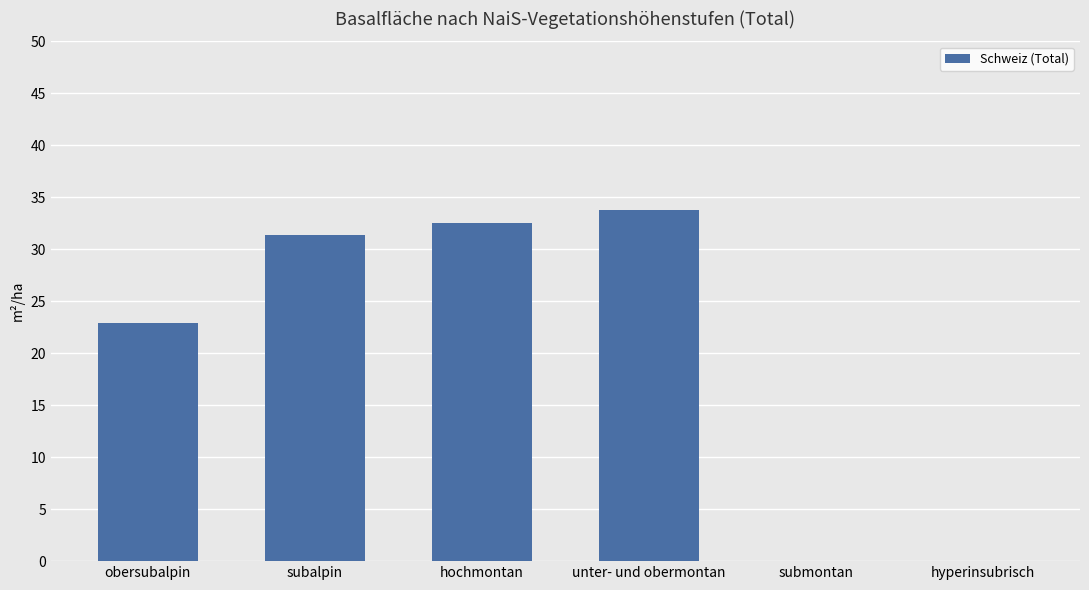

Reading left to right, extract all data points from this chart.

obersubalpin=22.9	subalpin=31.4	hochmontan=32.5	unter- und obermontan=33.8	submontan=0.0	hyperinsubrisch=0.0